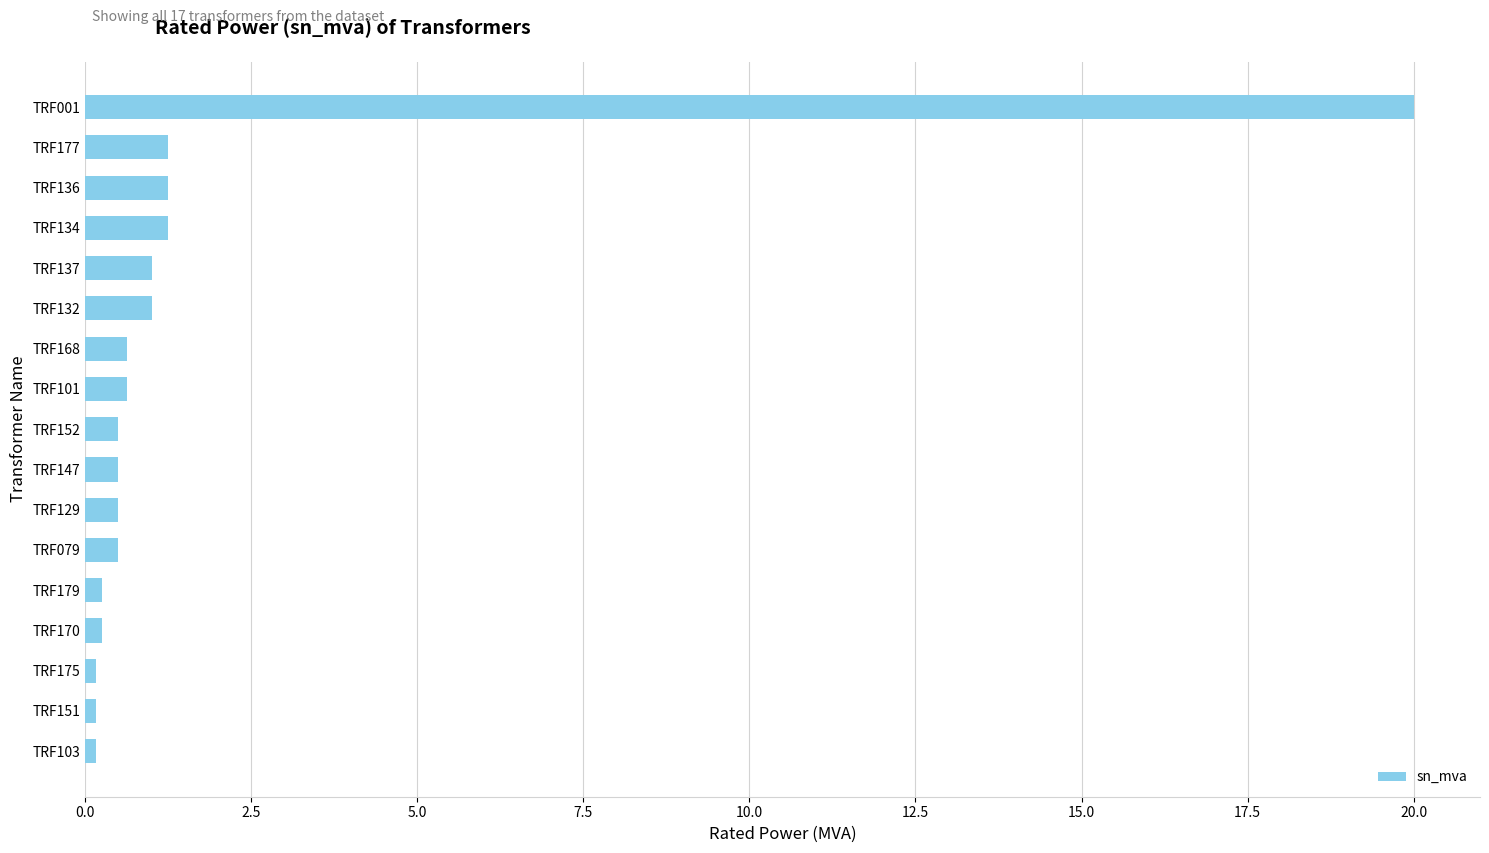

What is the sum of all values?

30.0